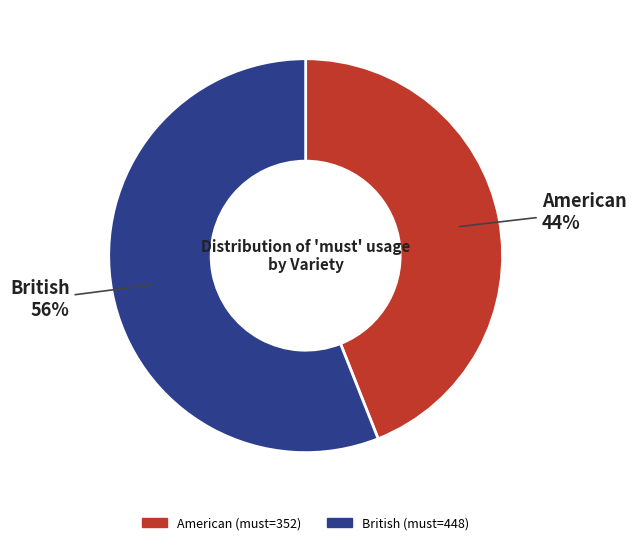

What is the ratio of the value at American to the value at British?

0.8